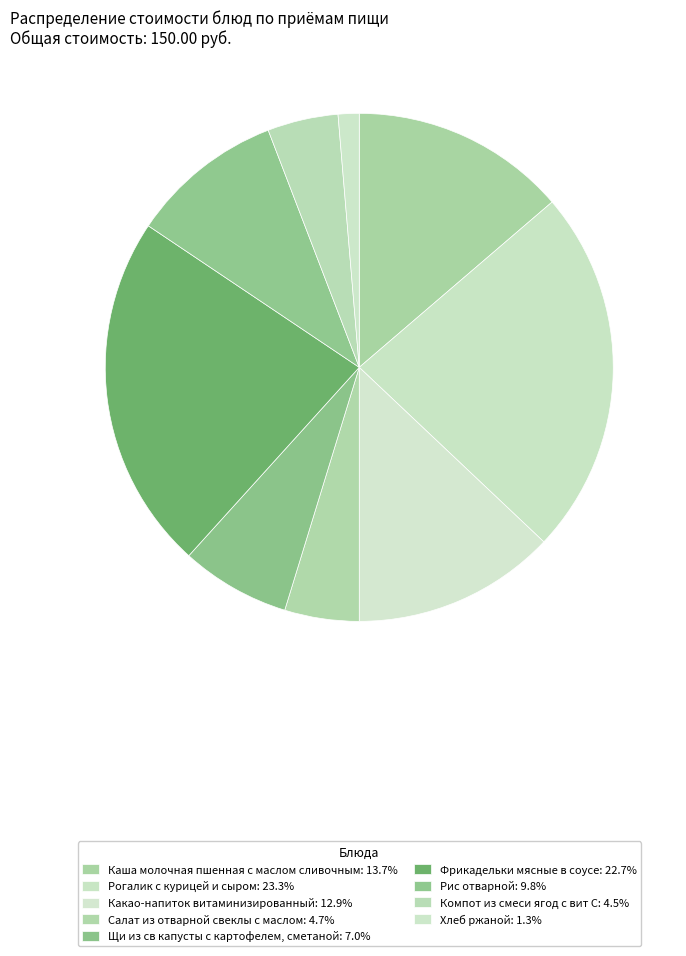

Rank the categories by value from highest to lowest.

Рогалик с курицей и сыром, Фрикадельки мясные в соусе, Каша молочная пшенная с маслом сливочным, Какао-напиток витаминизированный, Рис отварной, Щи из св капусты с картофелем, сметаной, Салат из отварной свеклы с маслом, Компот из смеси ягод с вит С, Хлеб ржаной